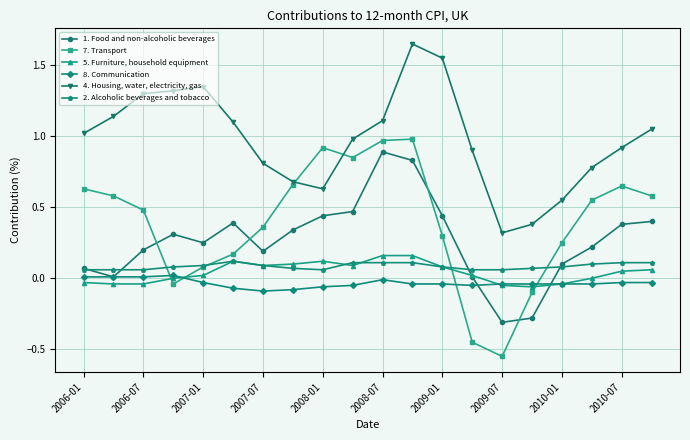

Does the chart display data point markers on the line(s)?

Yes